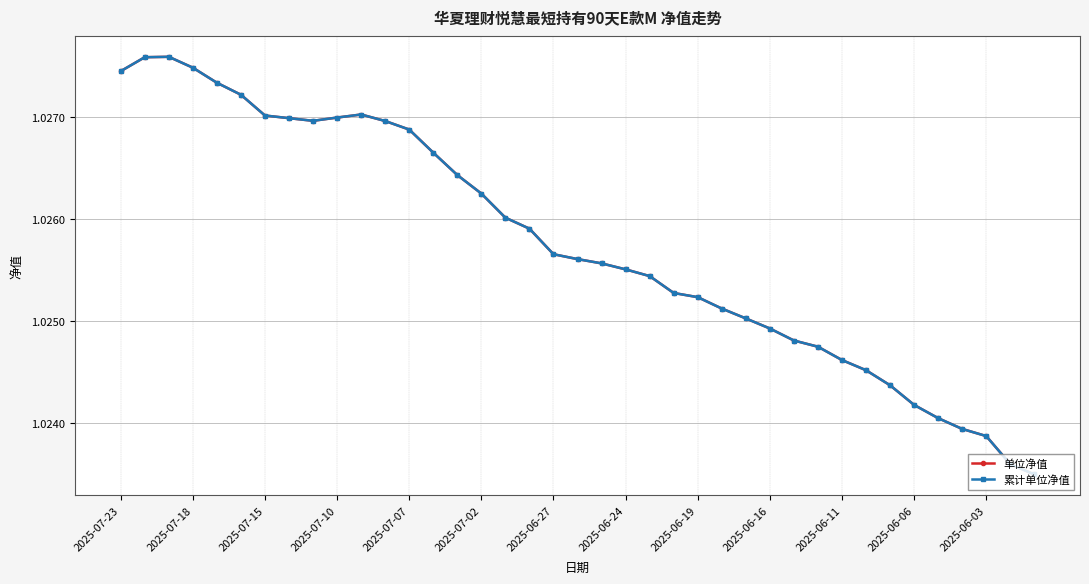

Is this an area chart (filled region under the line)?

No